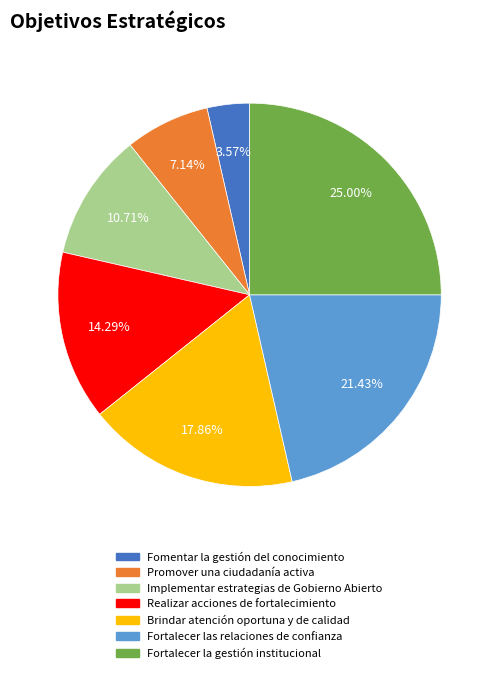

Is Promover una ciudadanía activa the majority of the pie?

No